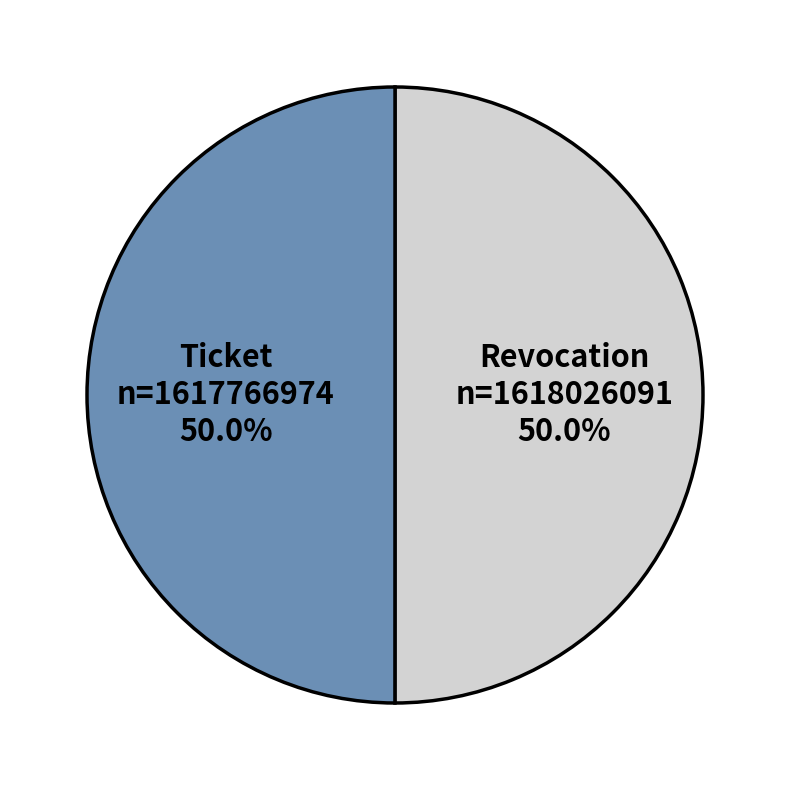

What is the ratio of the value at Ticket to the value at Revocation?

1.0